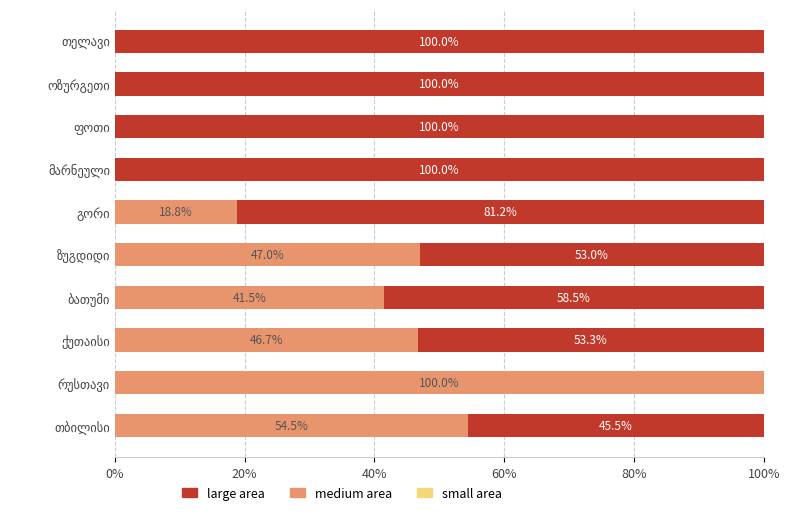

What is the average value of the small area series?

0.6